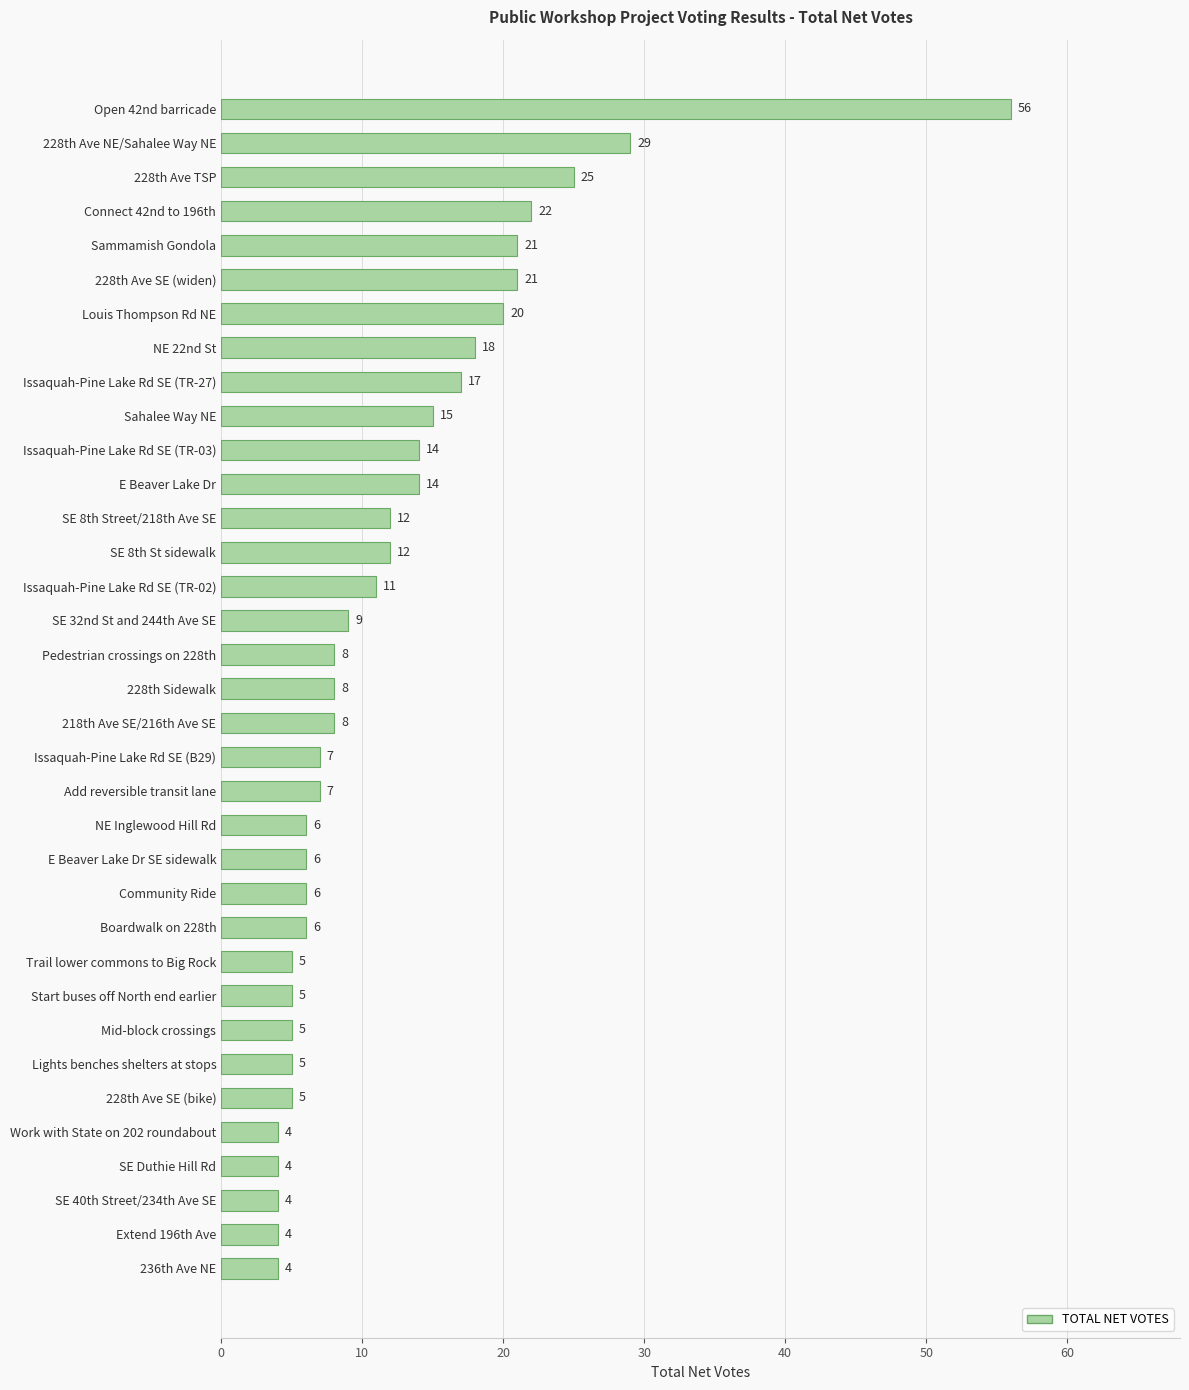

The value at Issaquah-Pine Lake Rd SE (B29) is 7. True or false?

True